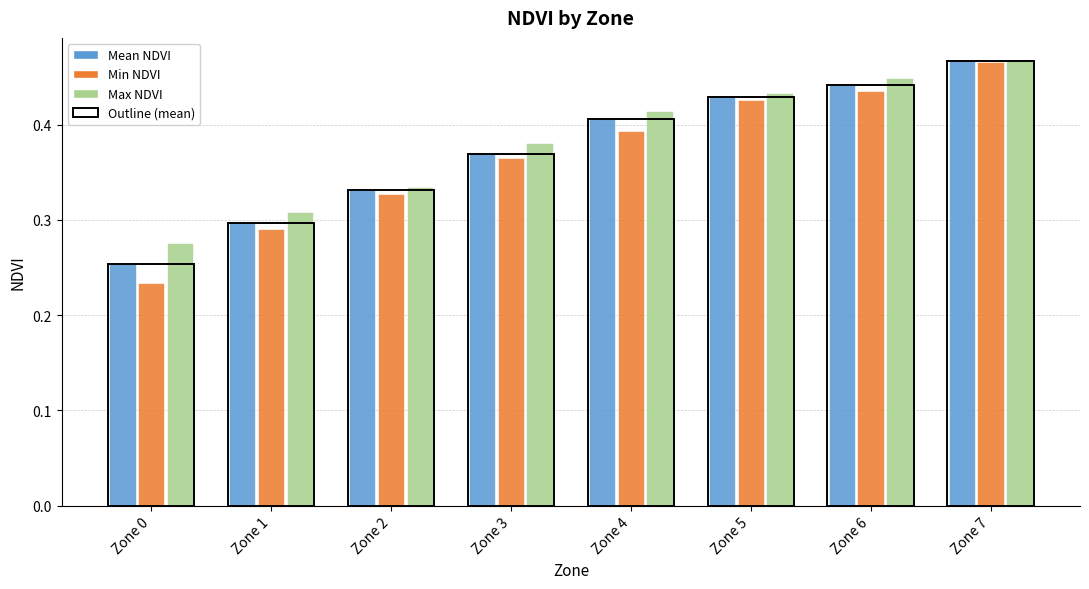

List the series in order of their peak value, highest first.

Max NDVI, Mean NDVI, Min NDVI